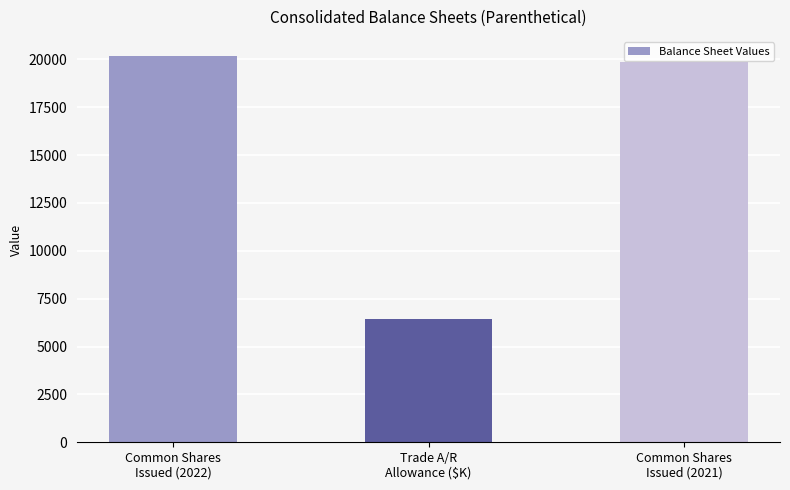

Approximately how many times larger is the value at Common Shares
Issued (2022) compared to Trade A/R
Allowance ($K)?

3.1